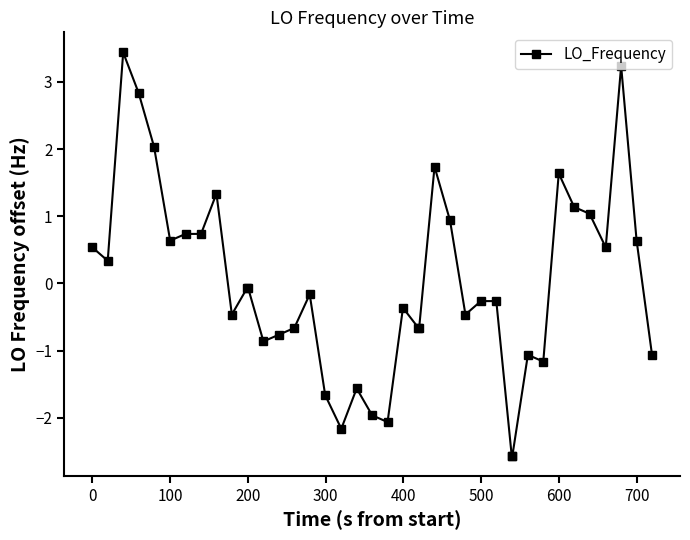

What is the minimum value shown in the chart?

-2.6